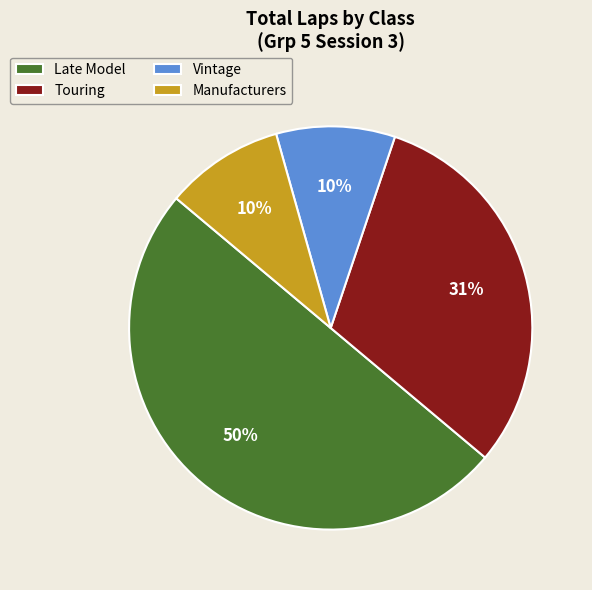

True or false: Late Model accounts for 5% of the total.

False